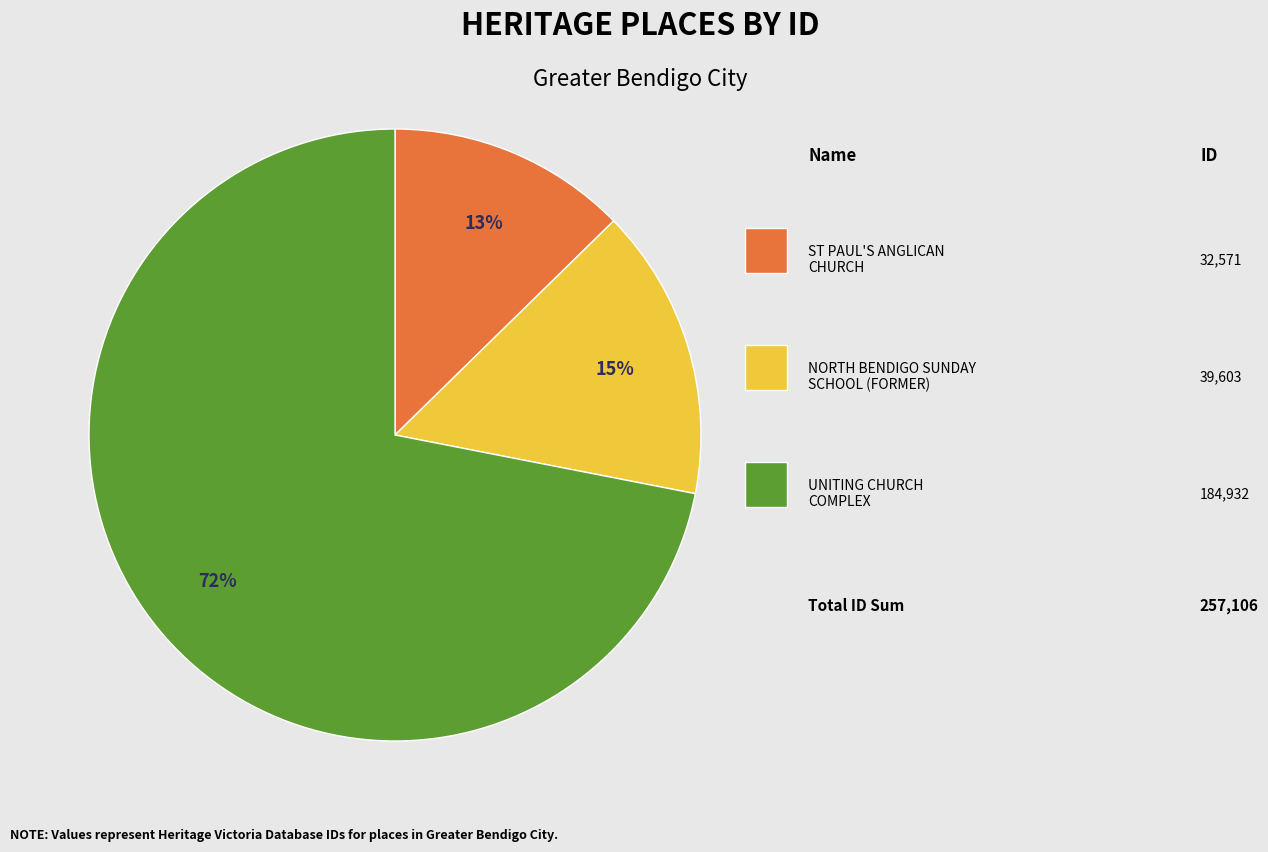

Is there any slice that represents more than half of the pie?

Yes